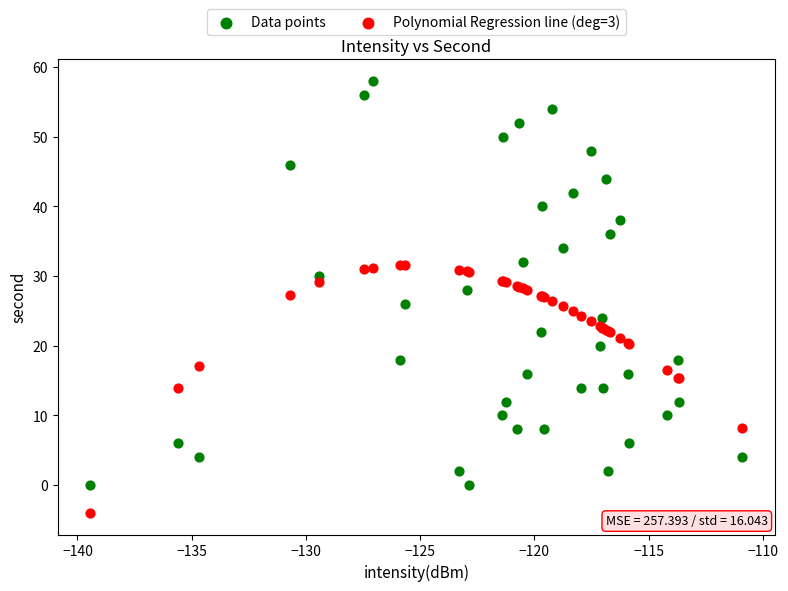

Which series contains the lowest Y value?

Polynomial Regression line (deg=3)